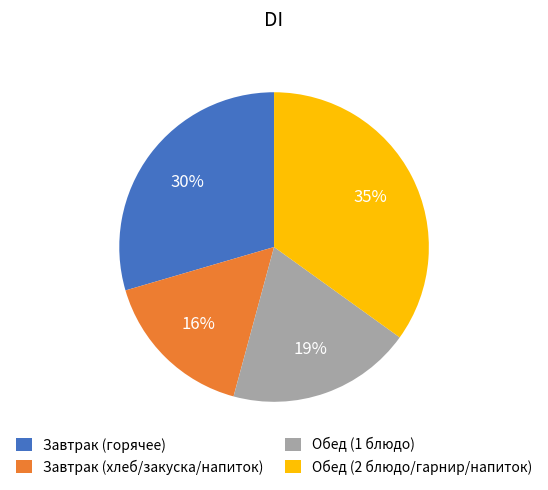

To the nearest percent, what is the difference between the largest and smallest slice percentages?

19%